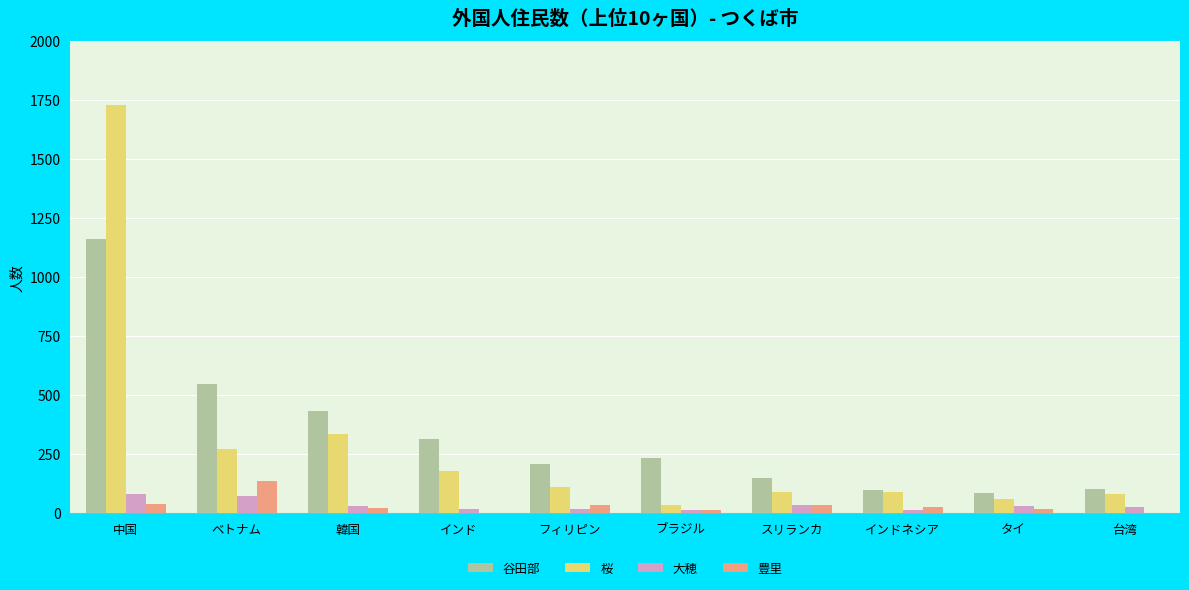

True or false: 桜 has a value of 144 at 韓国.

False